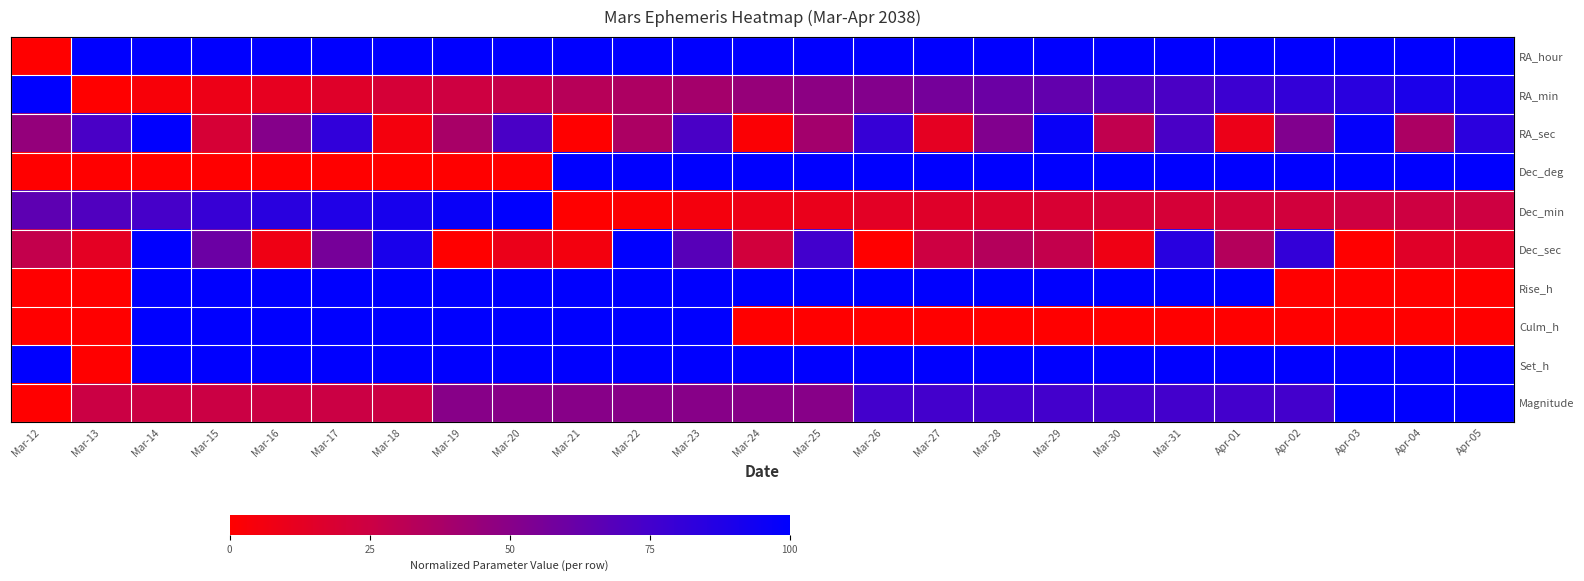

At how many categories does at least one series exceed 0?

25